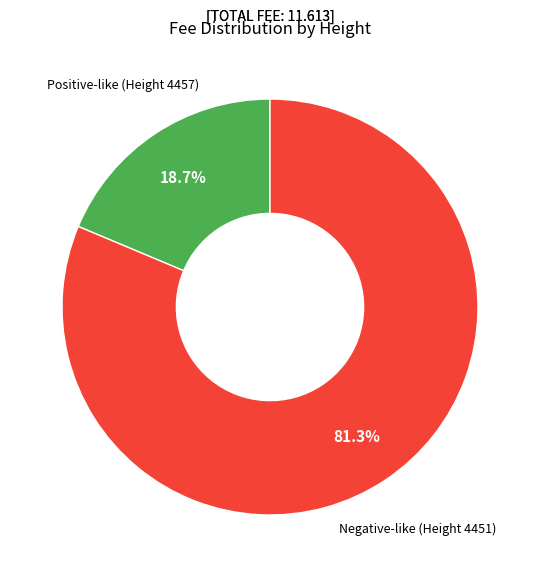

Count the number of slices in the pie.

2